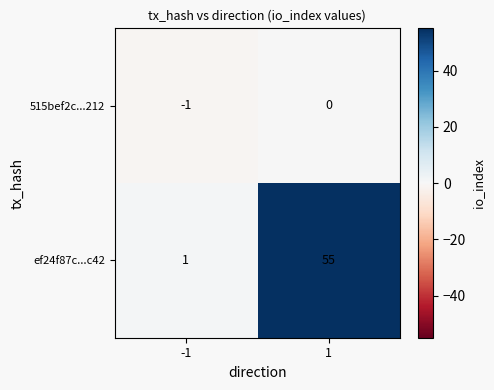

Which series changed the most between -1 and 1?

ef24f87c...c42